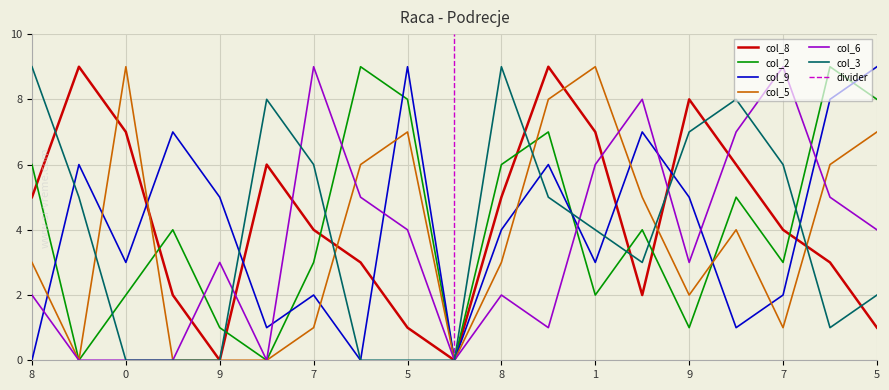

True or false: col_6 has more than 2 interior local peaks.

True